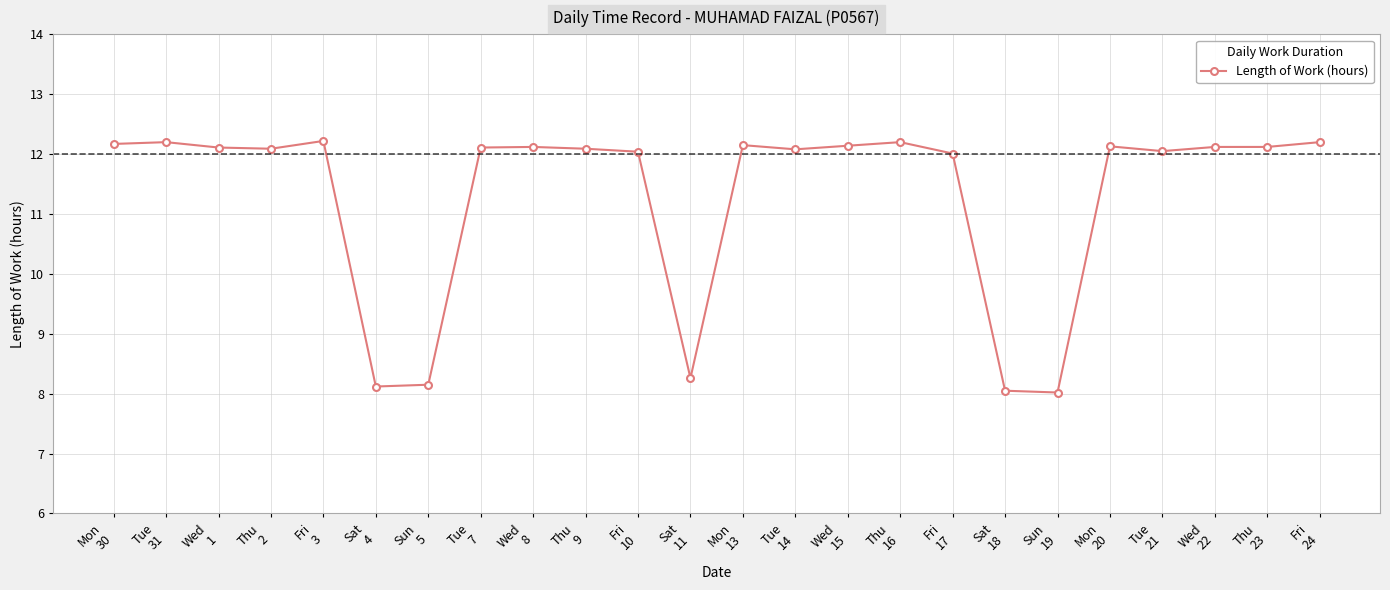

What is the average value?

11.3